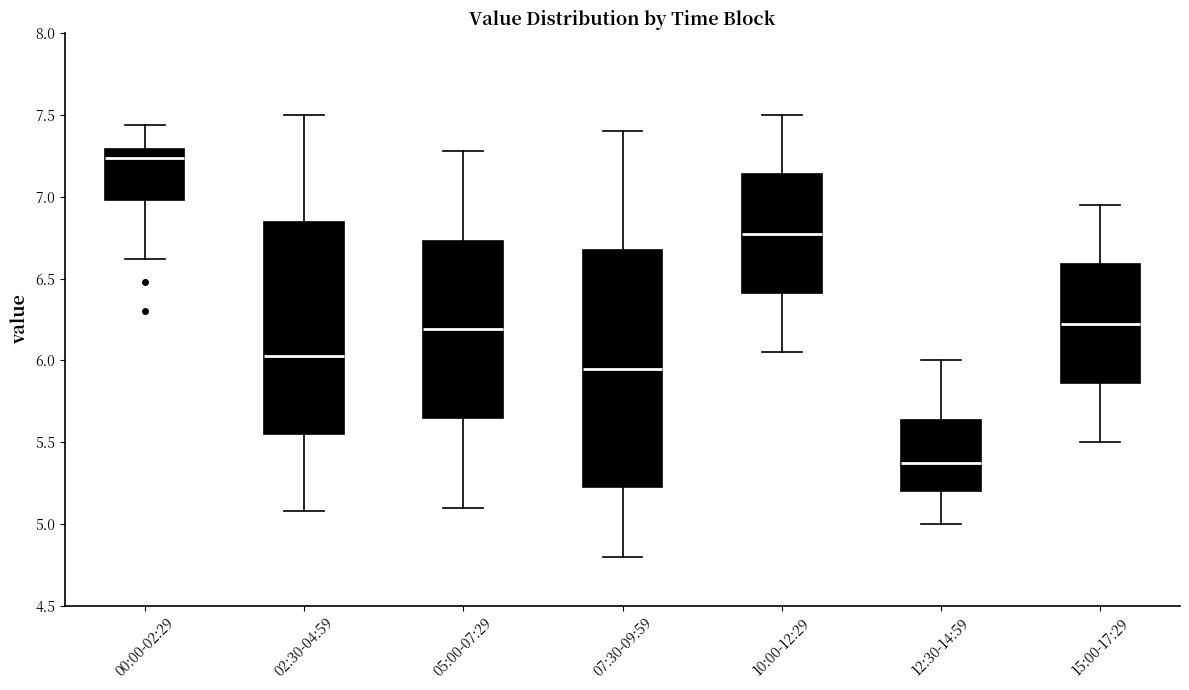

Where is the upper edge of the box for 10:00-12:29 on the y-axis? The values are not printed on the chart, so give them approximately, as read against the axis.

7.15